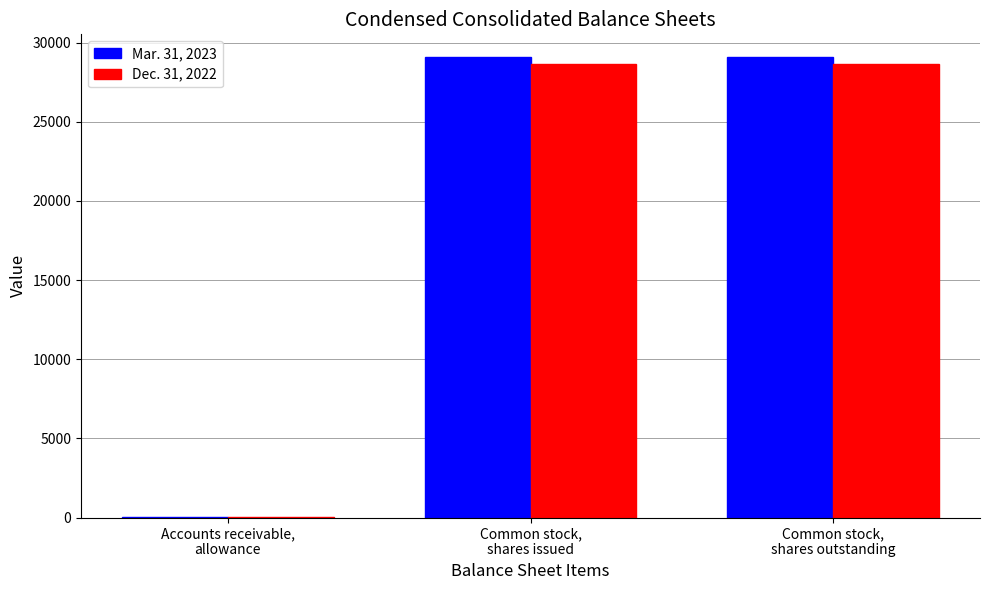

Which series has the largest range (max minus min)?

Mar. 31, 2023